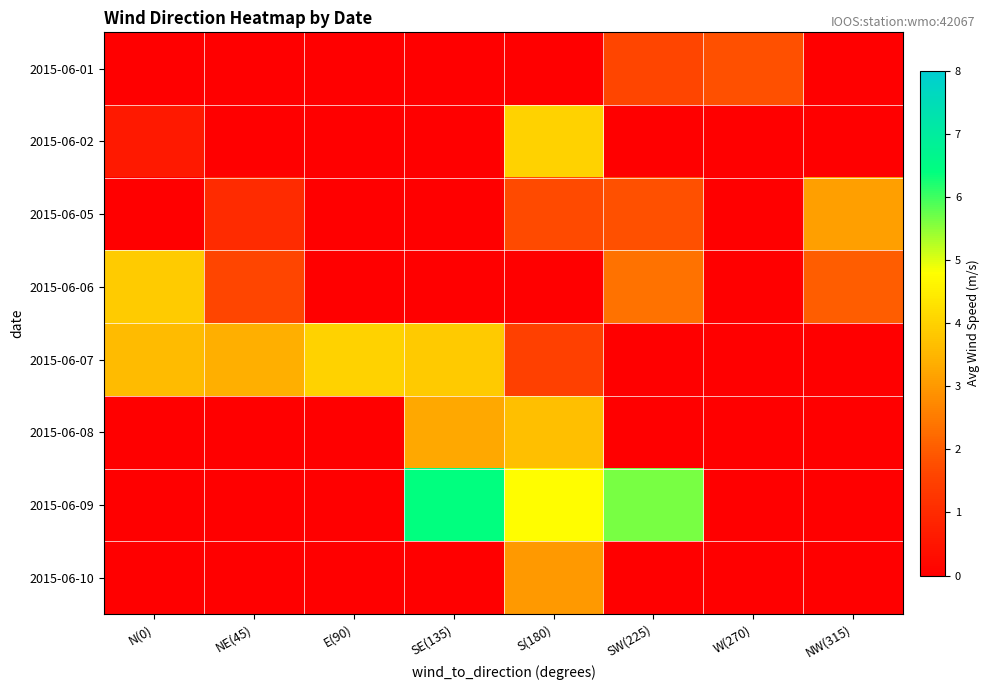

Which has a higher value, NE(45) or N(0)?

NE(45)